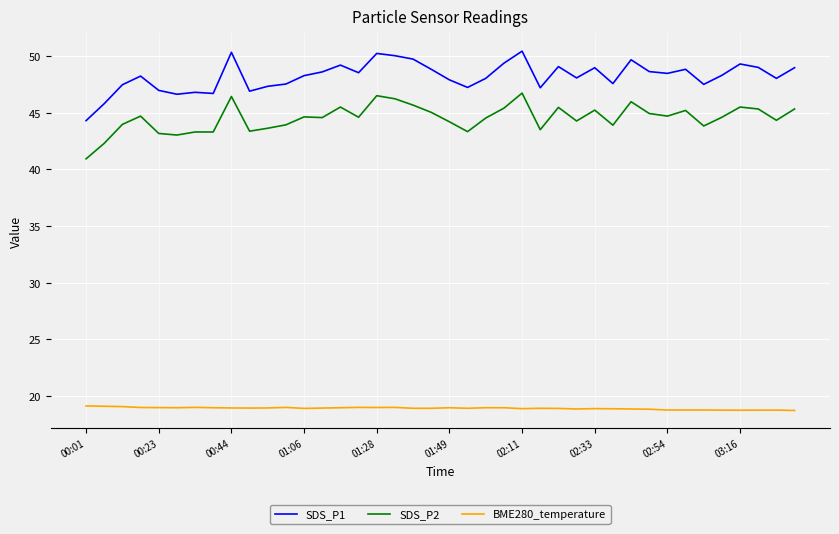

Which series has the largest total across all categories?

SDS_P1